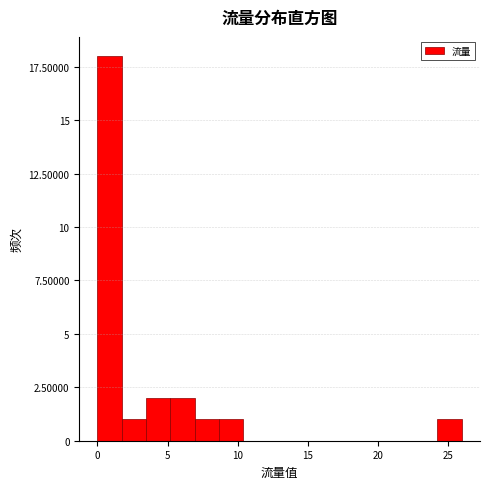

Around what value on the x-axis is the tallest bar? Give the approximate position of its centre, as read against the axis.

1.0